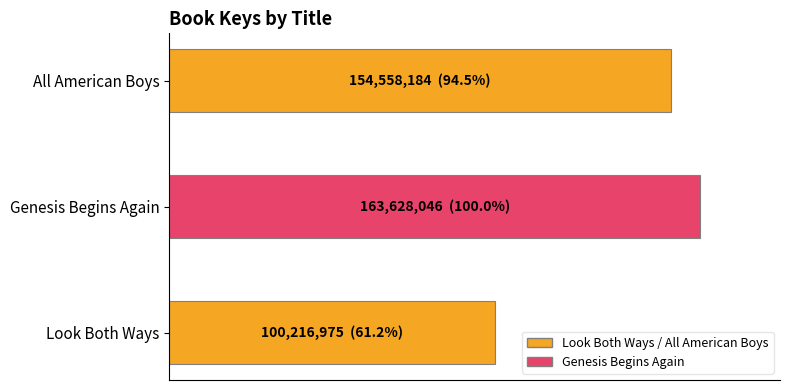

Are the bars horizontal?

Yes